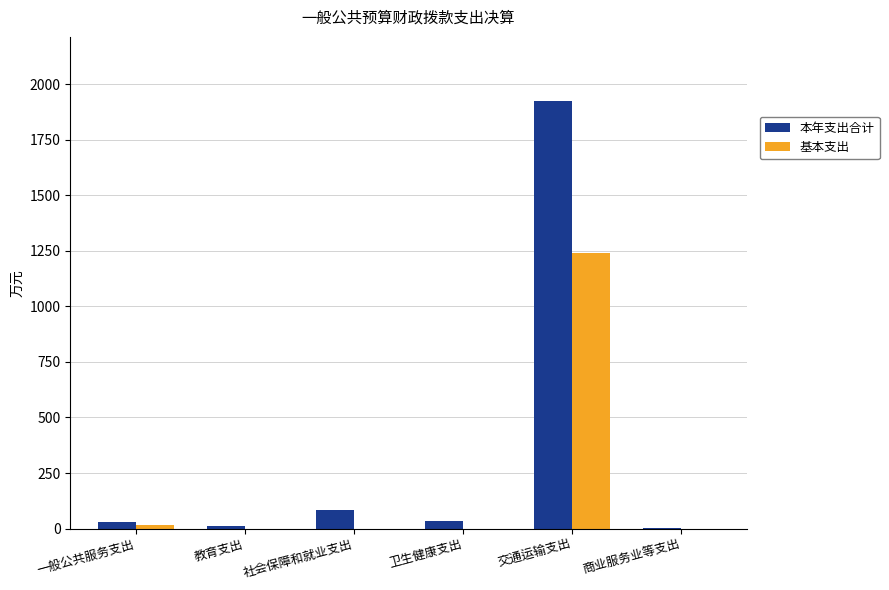

Does the chart contain stacked bars?

No